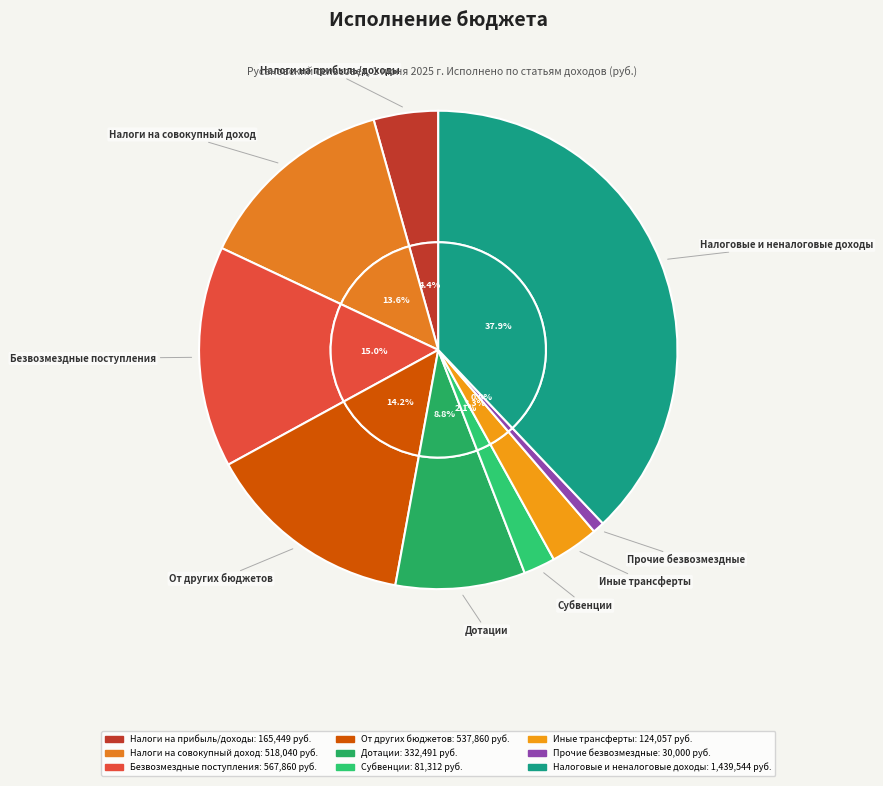

To the nearest percent, what percentage of the pie is Налоги на совокупный доход?

14%